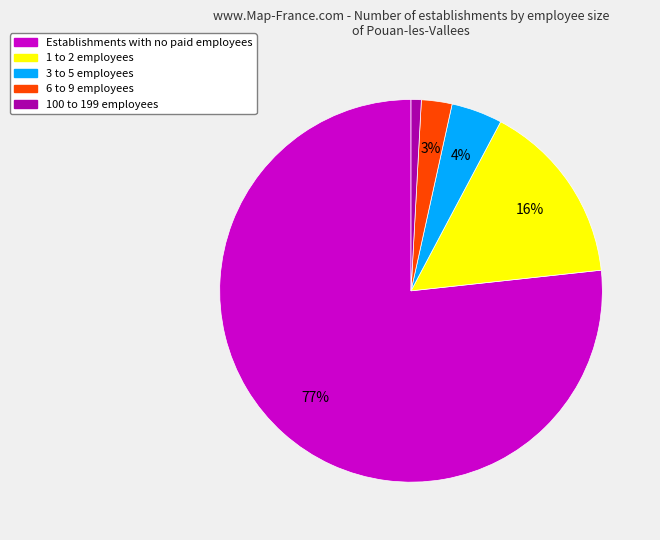

To the nearest percent, what is the average slice percentage?

20%